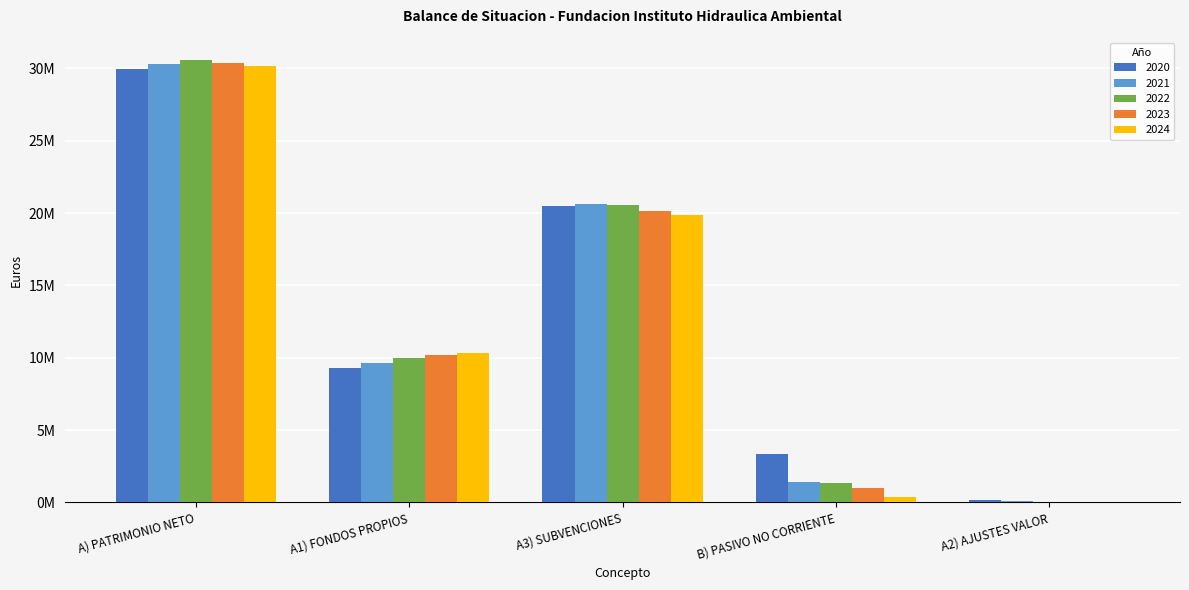

What is the highest value of the 2021 series?

30329191